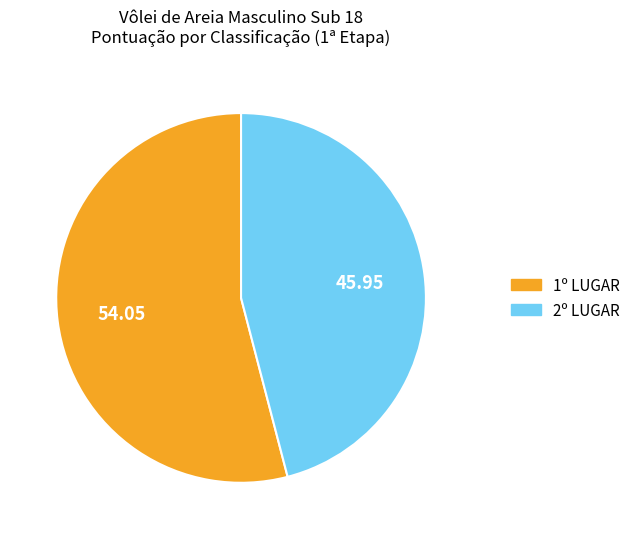

Rank the categories by value from highest to lowest.

1º LUGAR, 2º LUGAR